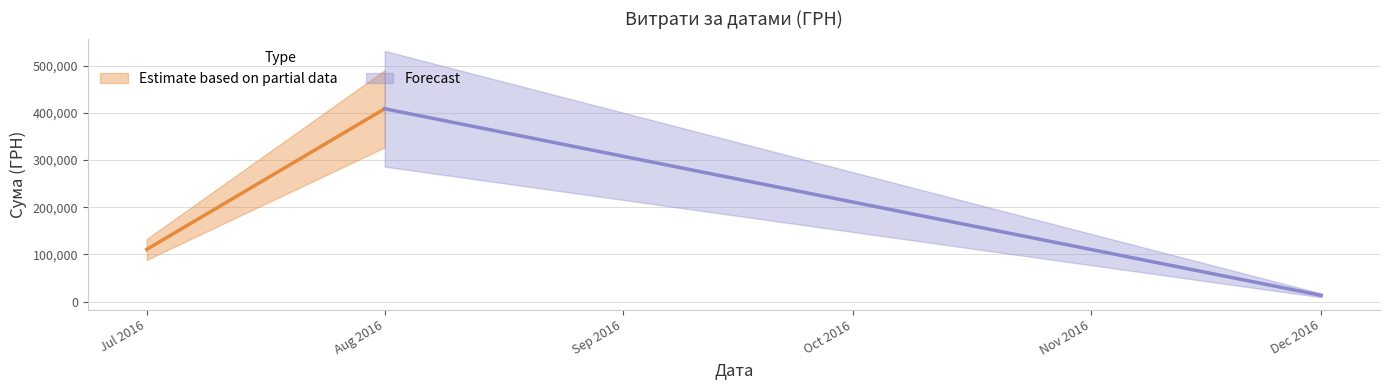

Which has a higher value, 38 or 15?

38